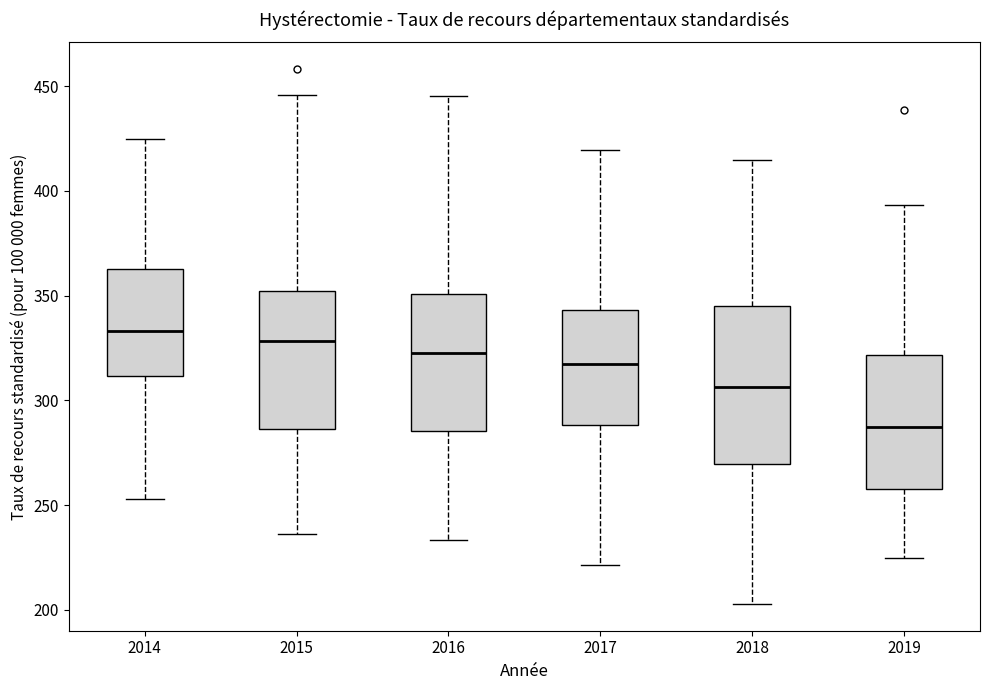

Comparing the boxes themselves (not the whiskers), which one is the tallest?

2018